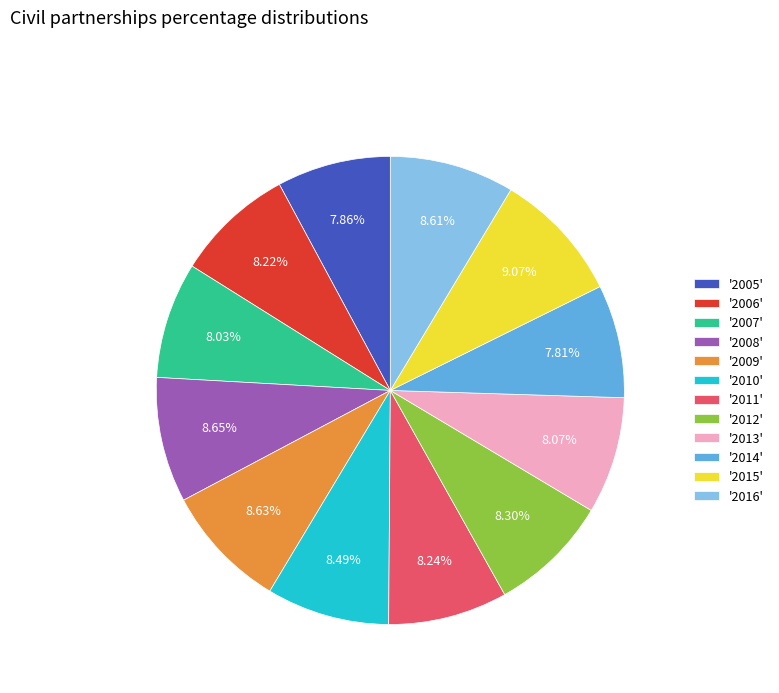

Does any single category account for the majority?

No